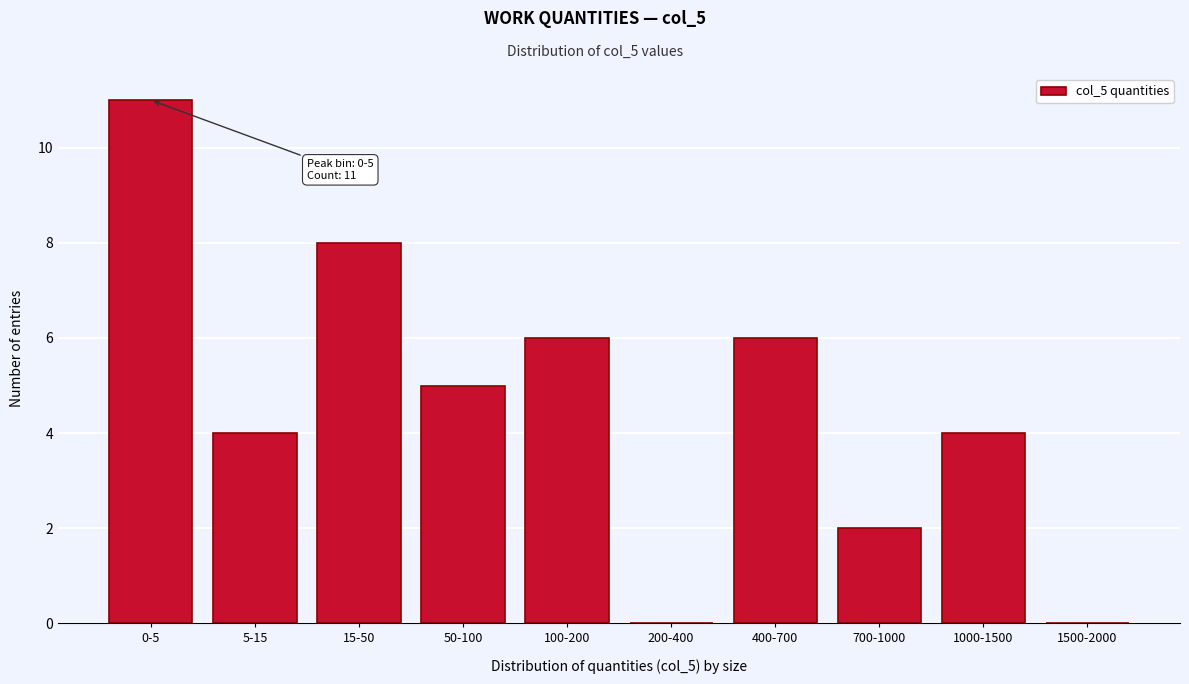

Reading left to right, extract all data points from this chart.

0-5=11	5-15=4	15-50=8	50-100=5	100-200=6	200-400=0	400-700=6	700-1000=2	1000-1500=4	1500-2000=0